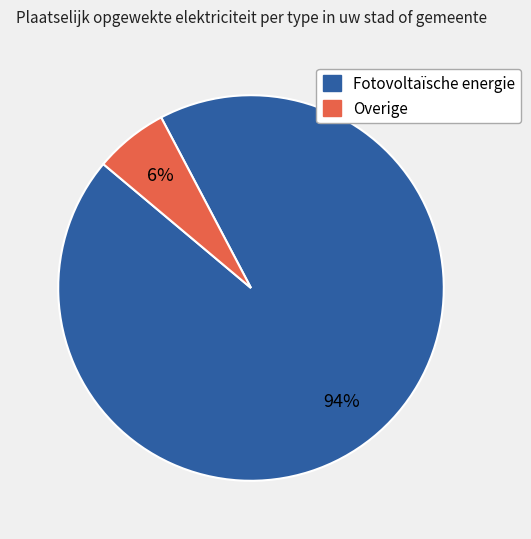

How many slices are in this pie chart?

2